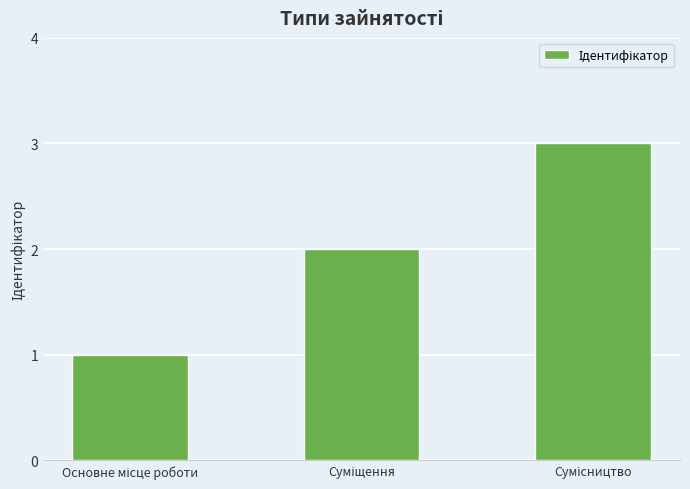

What is the greatest value displayed?

3